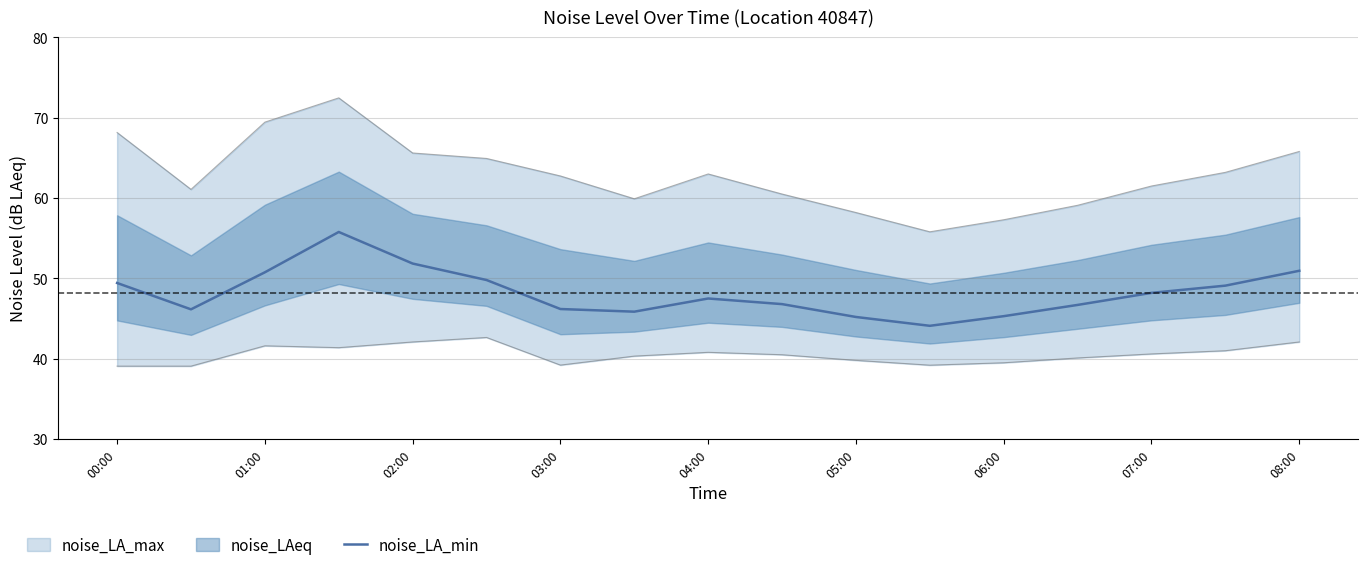

Is it true that noise_LA_min equals 47.5 at 04:00?

True